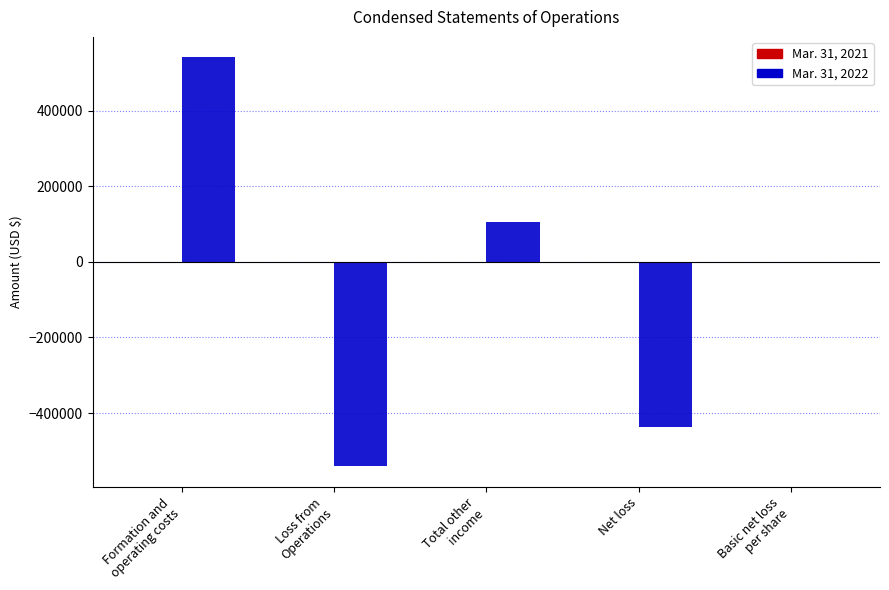

What is the maximum value shown in the chart?

541239